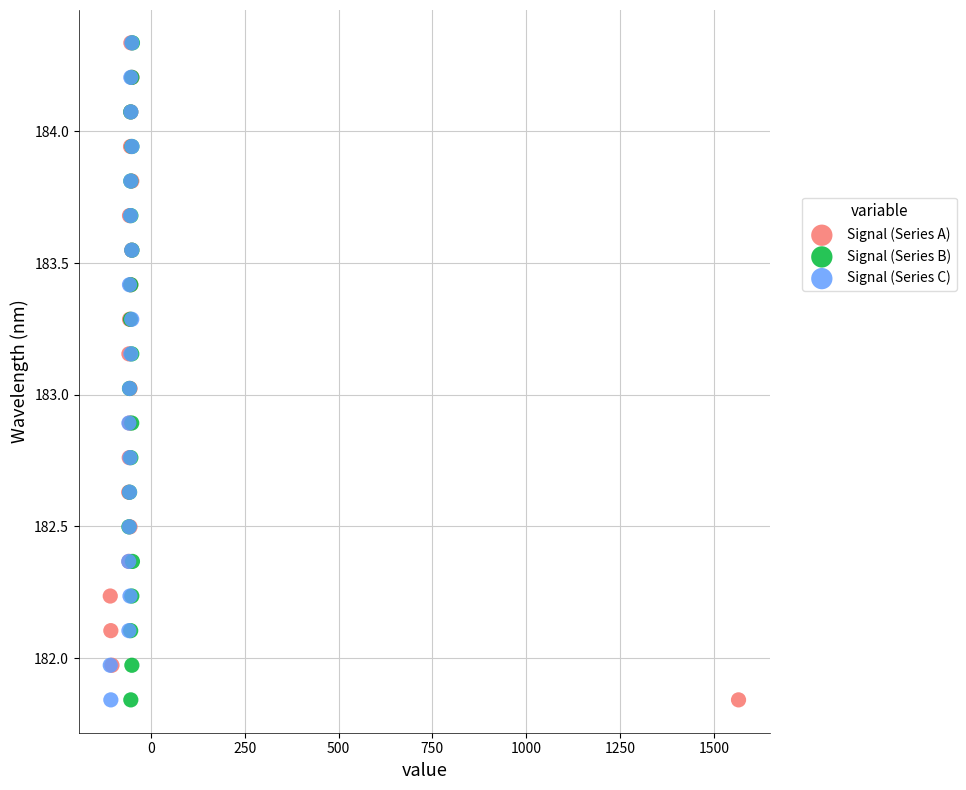

What are all the series names shown in the legend?

Signal (Series A), Signal (Series B), Signal (Series C)